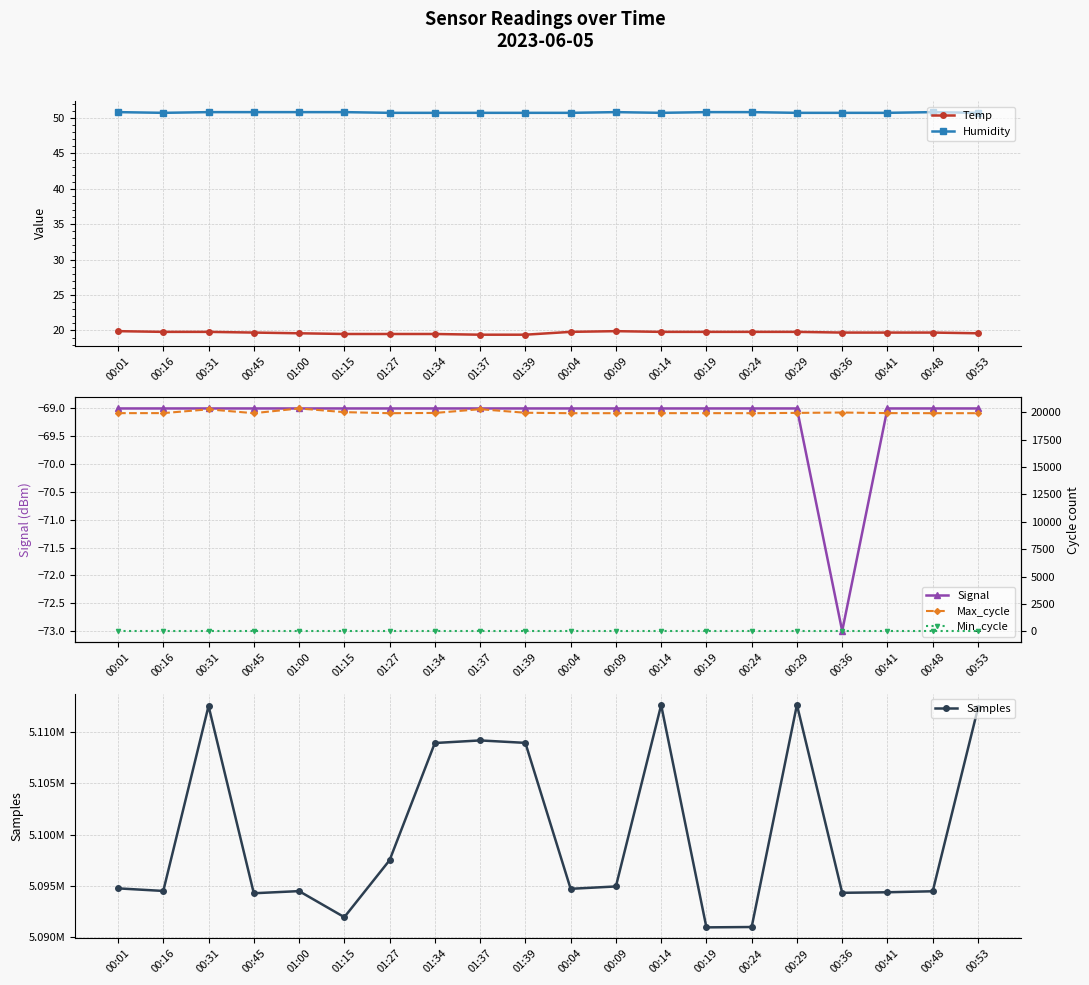

True or false: Temp and Max_cycle intersect in this chart.

False